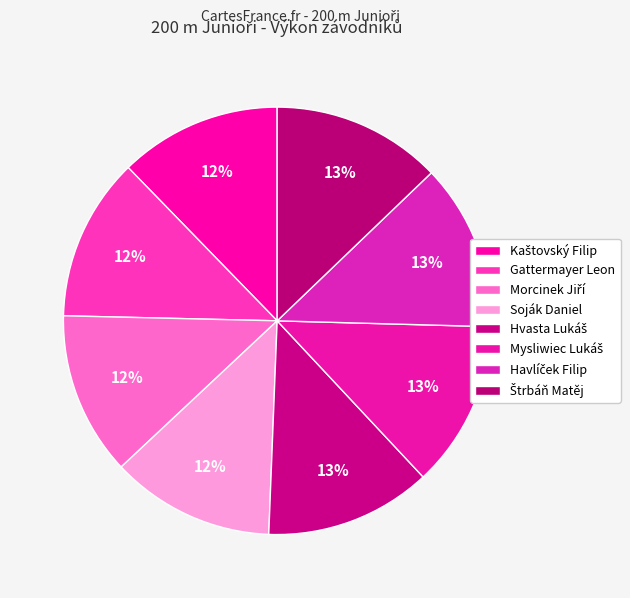

How many segments does this pie chart have?

8